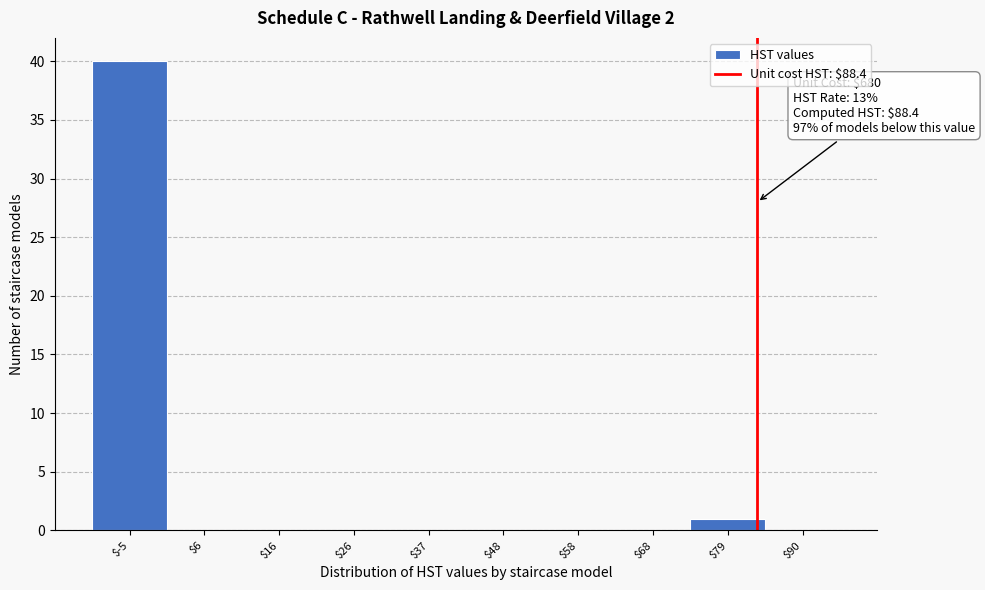

What is the maximum value shown in the chart?

40